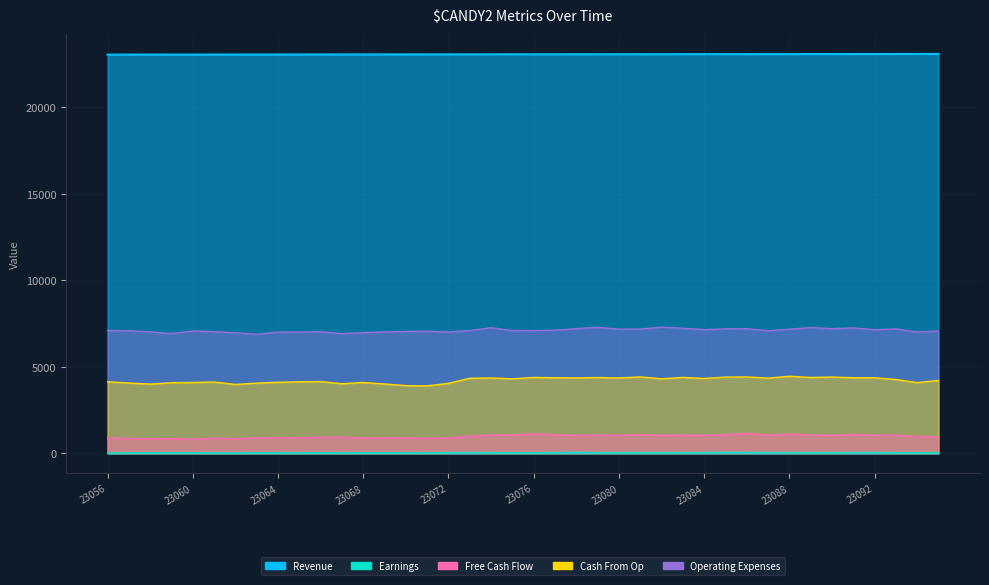

What are all the series names shown in the legend?

Revenue, Earnings, Free Cash Flow, Cash From Op, Operating Expenses